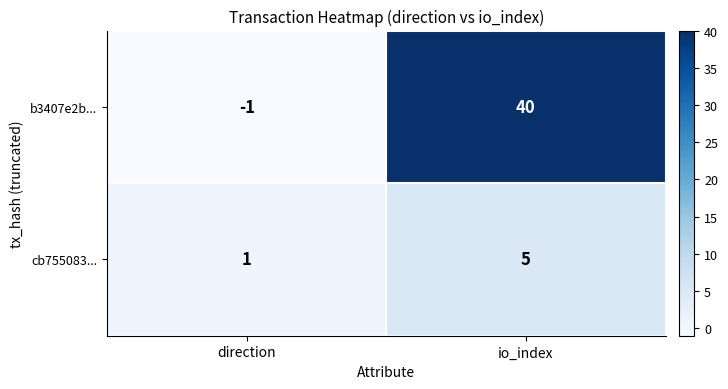

List the series in order of their overall mean, lowest first.

cb755083..., b3407e2b...